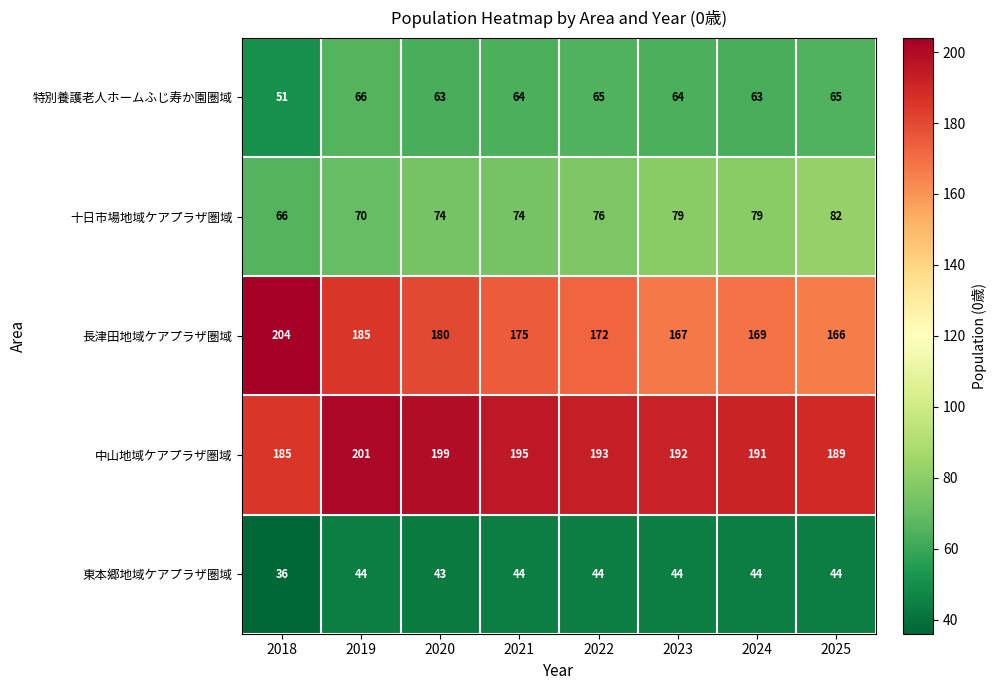

What is the sum of the 中山地域ケアプラザ圏域 values at 2020 and 2022?

392